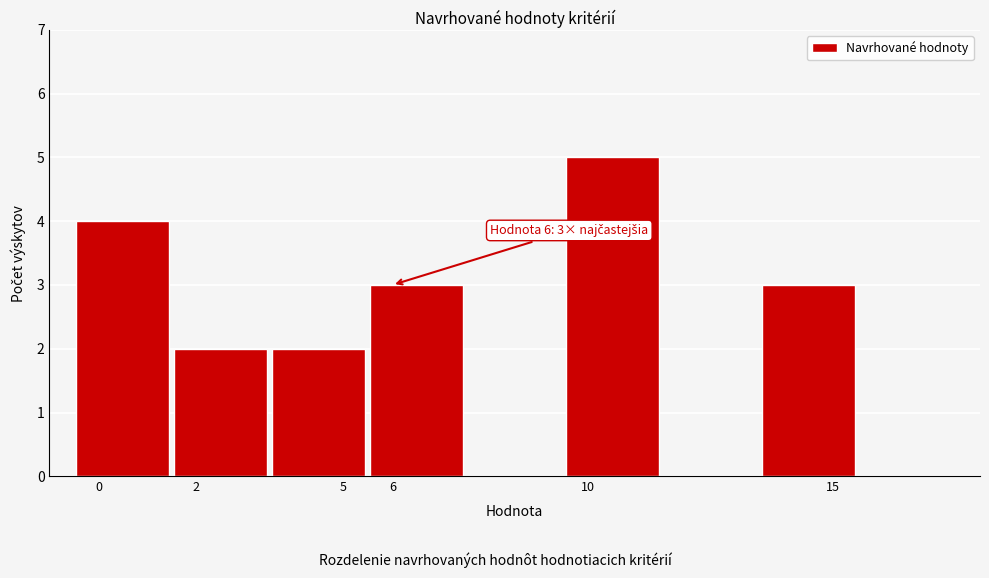

Over which range of the x-axis is the bar tallest?

9.5 to 11.5